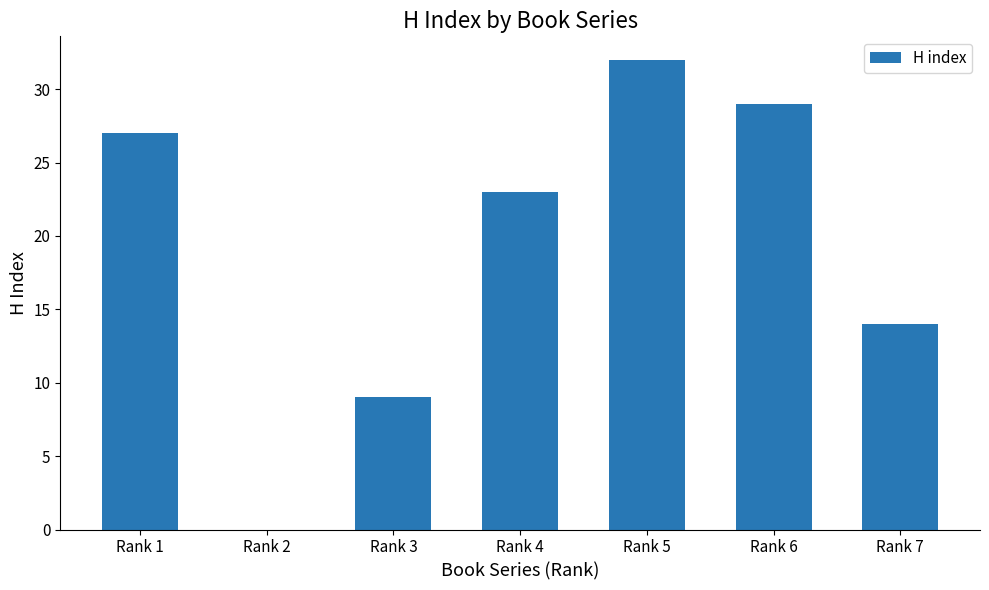

Reading right to left, extract all data points from this chart.

14	29	32	23	9	0	27